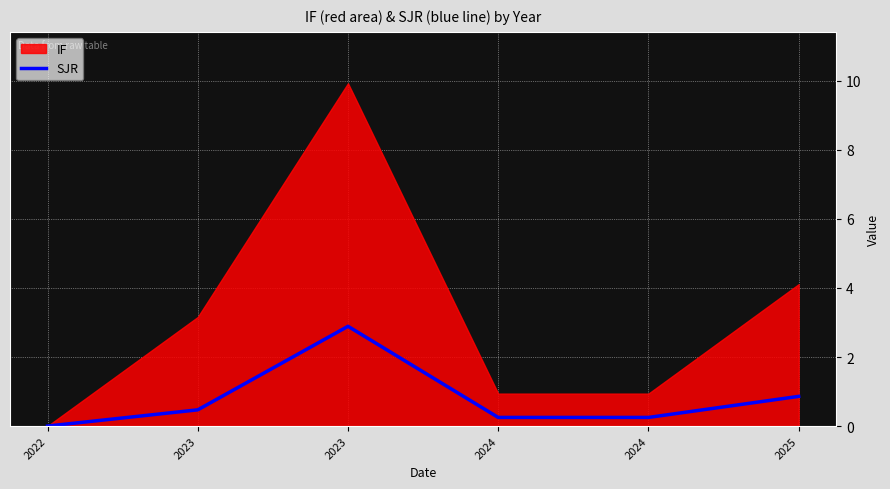

At which label is the value closest to 1?

2025